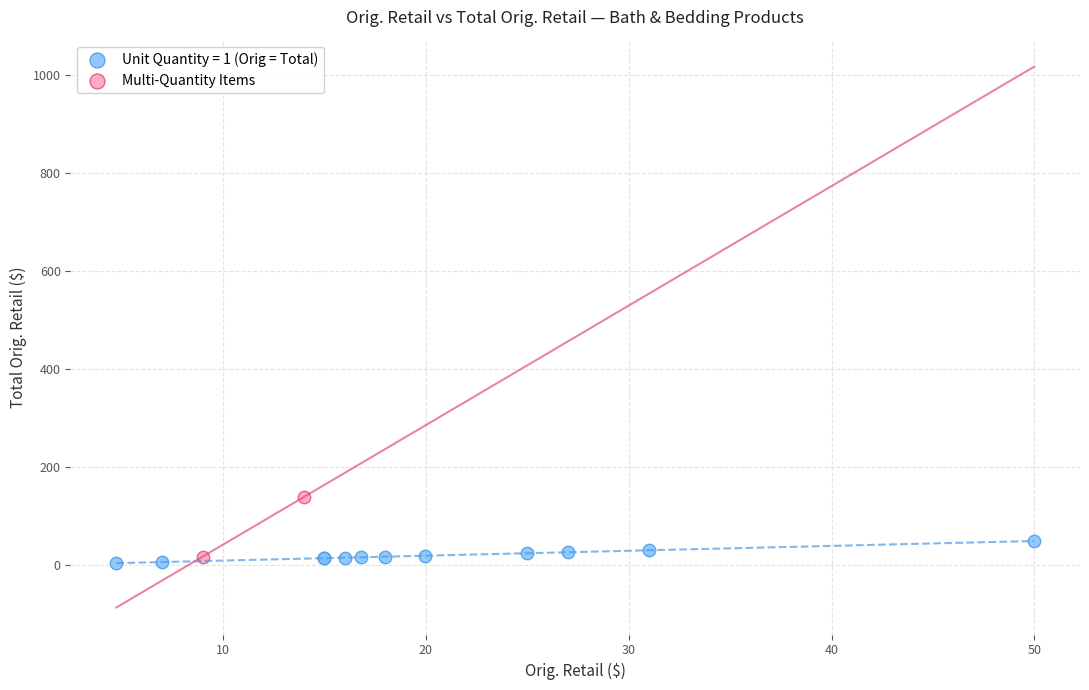

What are all the series names shown in the legend?

Unit Quantity = 1 (Orig = Total), Multi-Quantity Items